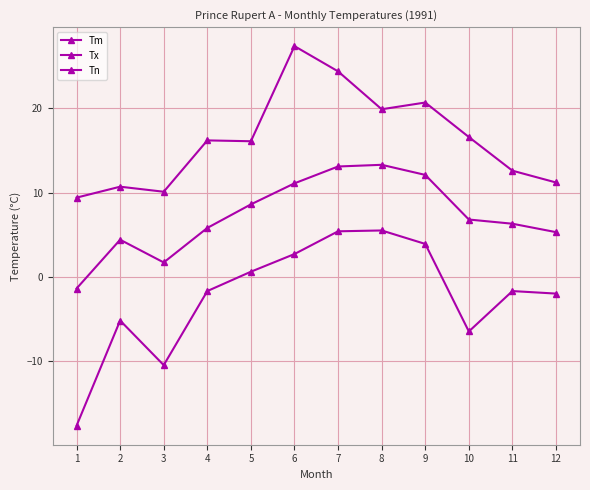

True or false: Tm and Tx cross at least once.

False